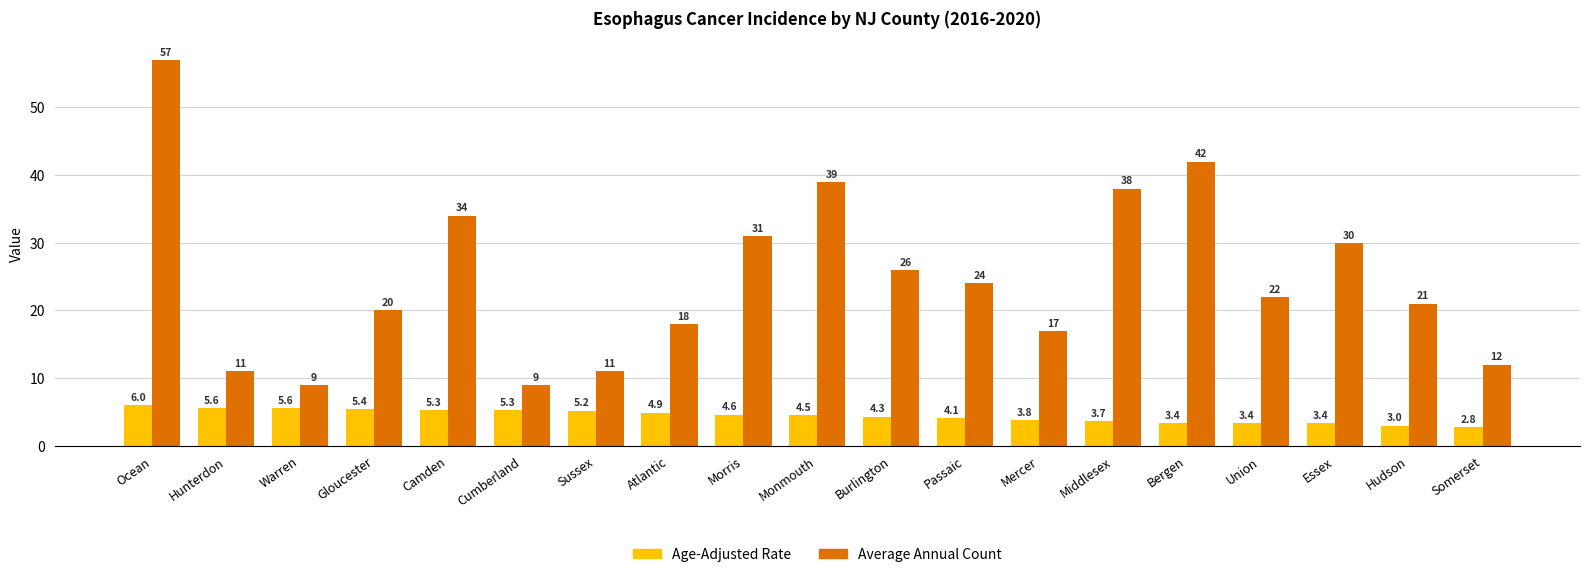

What is the sum of all Age-Adjusted Rate values?

84.3